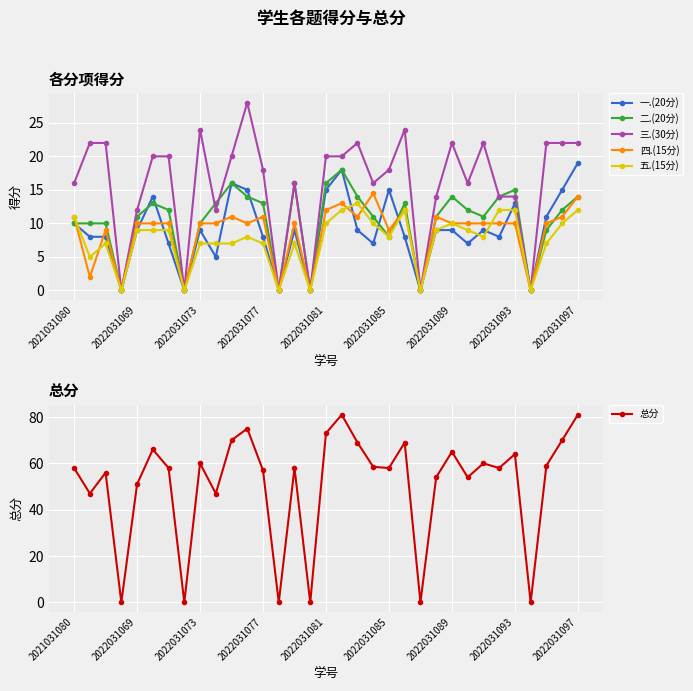

Reading left to right, extract all data points from this chart.

一.(20分): 10.0	8.0	8.0	0.0	9.0	14.0	7.0	0.0	9.0	5.0	16.0	15.0	8.0	0.0	9.0	0.0	15.0	18.0	9.0	7.0	15.0	8.0	0.0	9.0	9.0	7.0	9.0	8.0	13.0	0.0	11.0	15.0	19.0
二.(20分): 10.0	10.0	10.0	0.0	11.0	13.0	12.0	0.0	10.0	13.0	16.0	14.0	13.0	0.0	16.0	0.0	16.0	18.0	14.0	11.0	8.0	13.0	0.0	11.0	14.0	12.0	11.0	14.0	15.0	0.0	9.0	12.0	14.0
三.(30分): 16.0	22.0	22.0	0.0	12.0	20.0	20.0	0.0	24.0	12.0	20.0	28.0	18.0	0.0	16.0	0.0	20.0	20.0	22.0	16.0	18.0	24.0	0.0	14.0	22.0	16.0	22.0	14.0	14.0	0.0	22.0	22.0	22.0
四.(15分): 11.0	2.0	9.0	0.0	10.0	10.0	10.0	0.0	10.0	10.0	11.0	10.0	11.0	0.0	10.0	0.0	12.0	13.0	11.0	14.5	9.0	12.0	0.0	11.0	10.0	10.0	10.0	10.0	10.0	0.0	10.0	11.0	14.0
五.(15分): 11.0	5.0	7.0	0.0	9.0	9.0	9.0	0.0	7.0	7.0	7.0	8.0	7.0	0.0	7.0	0.0	10.0	12.0	13.0	10.0	8.0	12.0	0.0	9.0	10.0	9.0	8.0	12.0	12.0	0.0	7.0	10.0	12.0
总分: 58.0	47.0	56.0	0.0	51.0	66.0	58.0	0.0	60.0	47.0	70.0	75.0	57.0	0.0	58.0	0.0	73.0	81.0	69.0	58.5	58.0	69.0	0.0	54.0	65.0	54.0	60.0	58.0	64.0	0.0	59.0	70.0	81.0